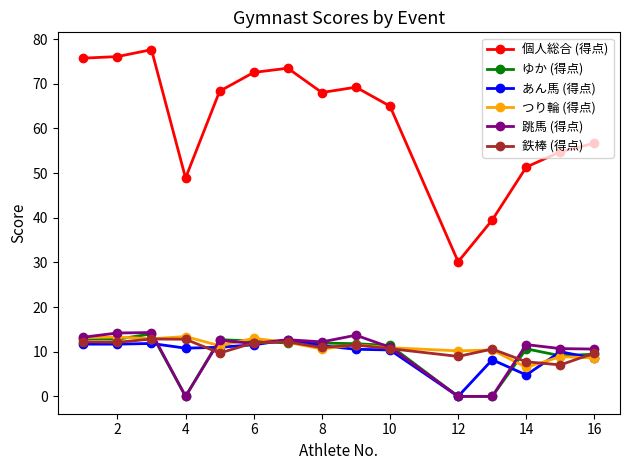

At how many categories does at least one series exceed 37?

14